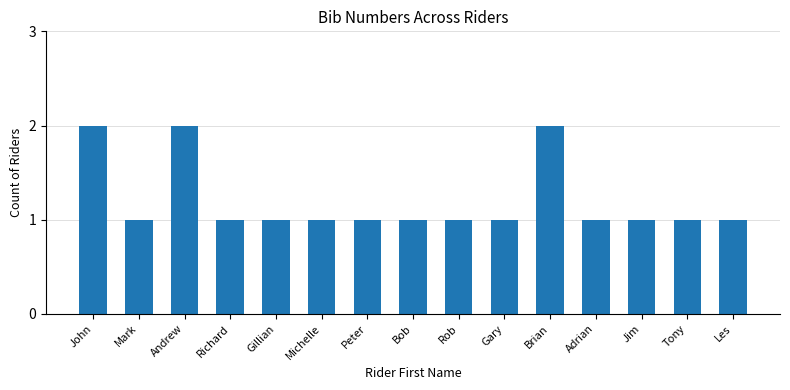

What position from the right is Mark?

14